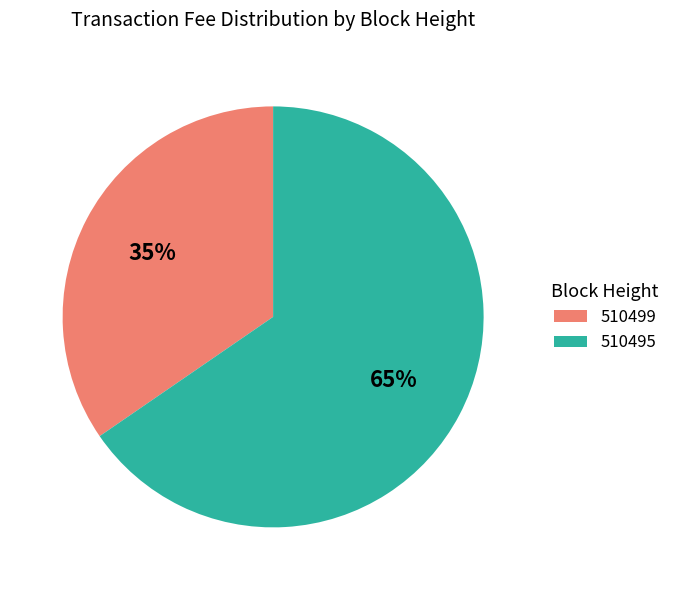

The 510495 slice represents 65% of the pie. True or false?

True